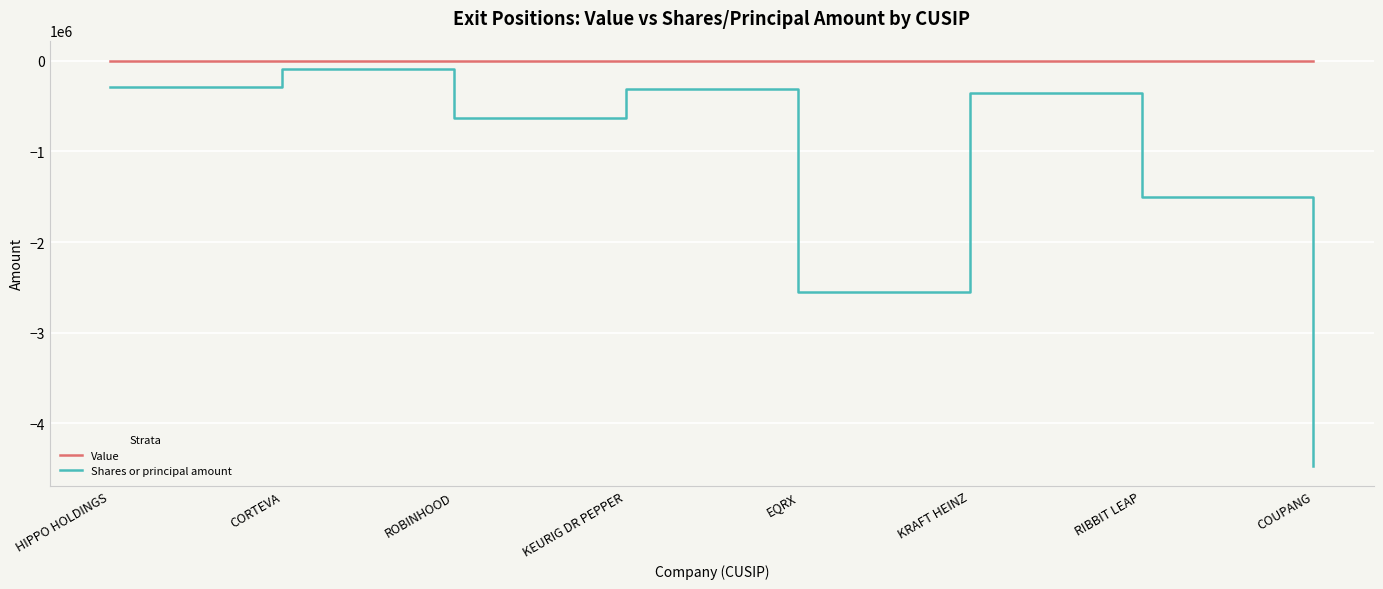

True or false: Shares or principal amount has more than 1 interior local peaks.

True